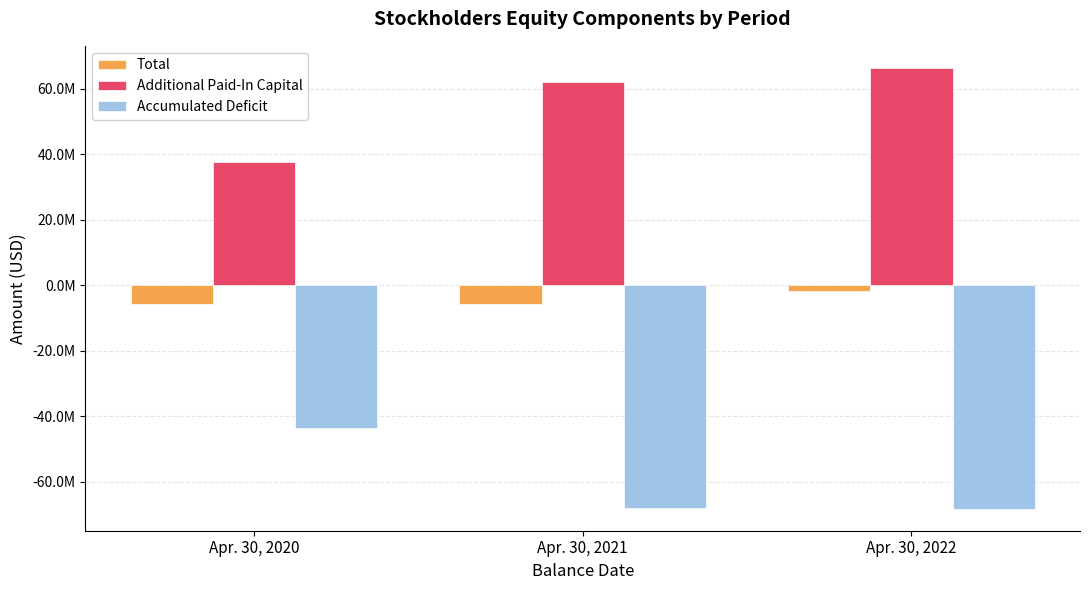

Does the chart contain stacked bars?

No